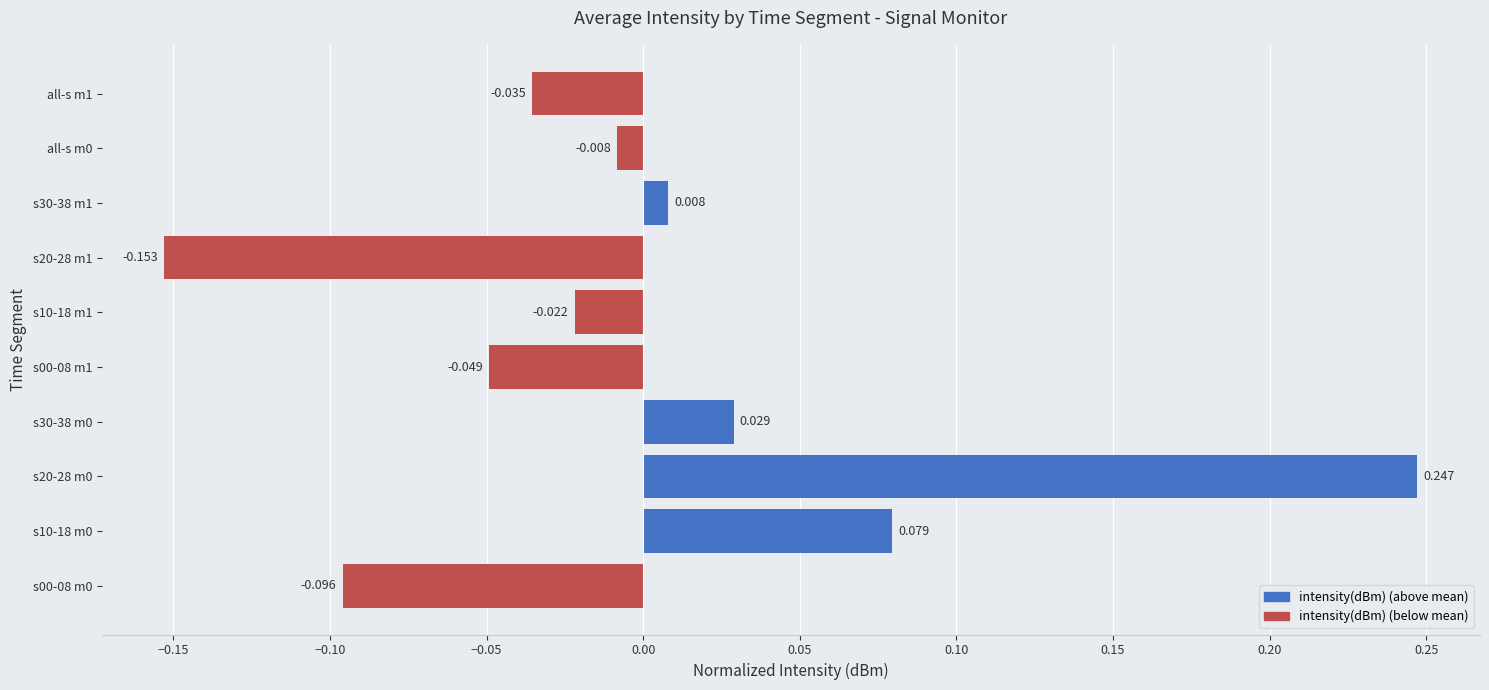

Are the bars horizontal?

Yes